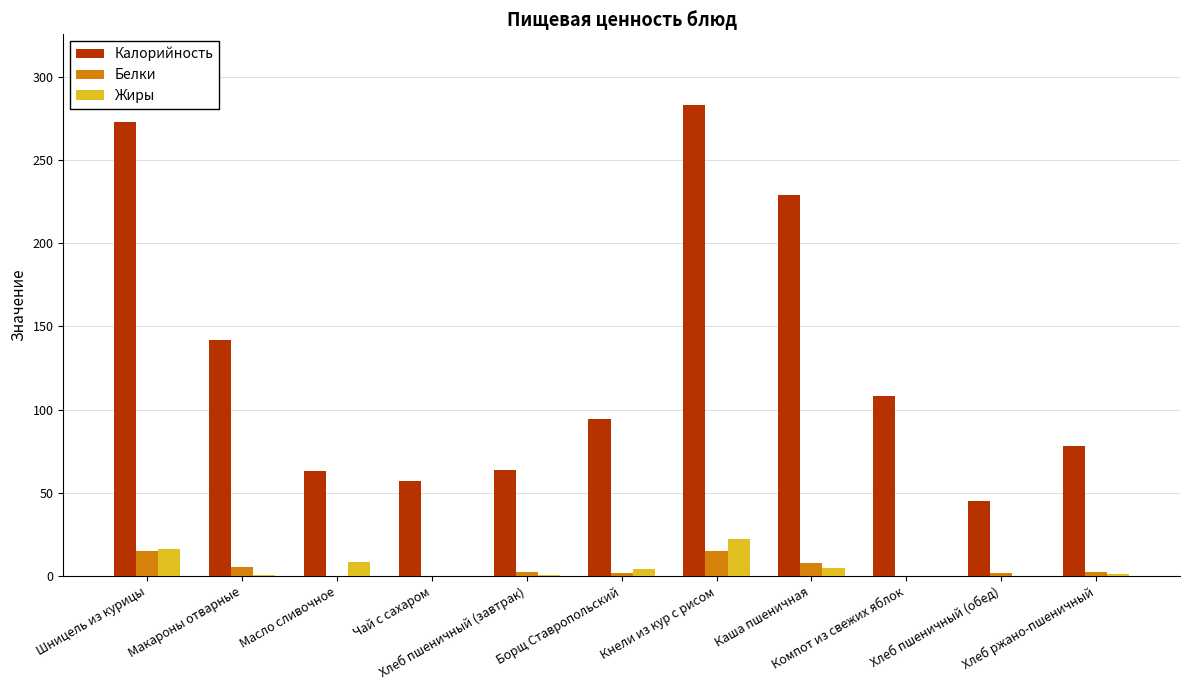

Is the value of Жиры at Чай с сахаром greater than the value of Калорийность at Шницель из курицы?

No